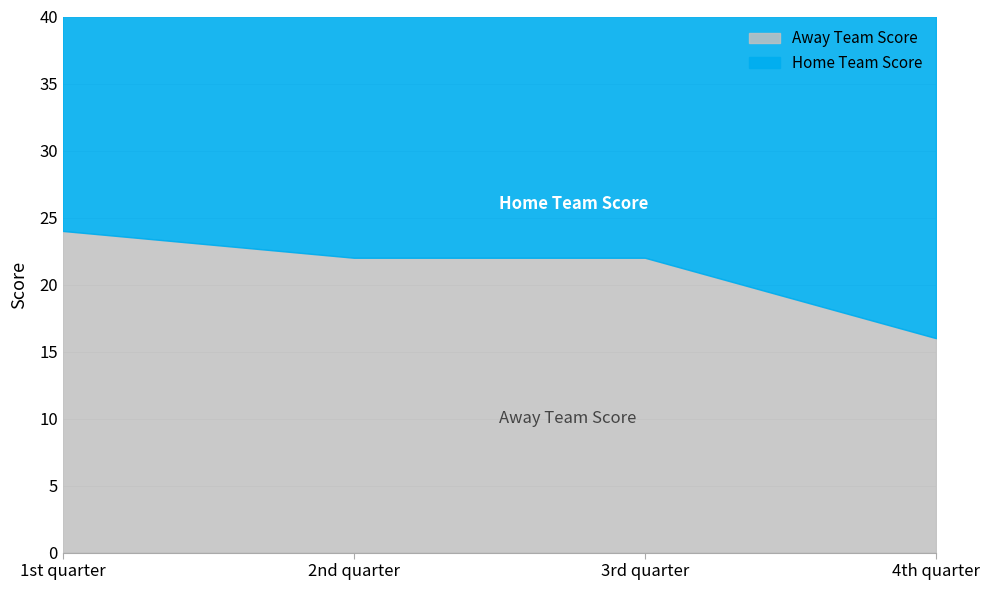

Count the number of data series in this chart.

2